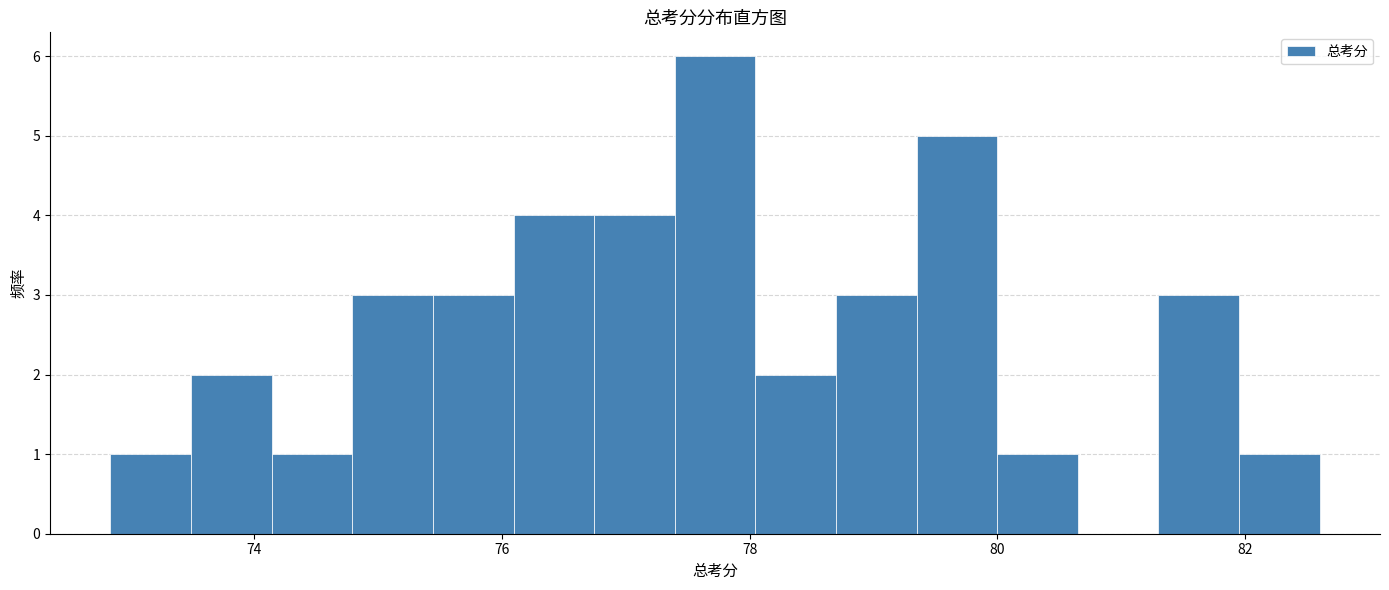

Read against the x-axis, roughly where is the centre of the tallest bar?

77.8